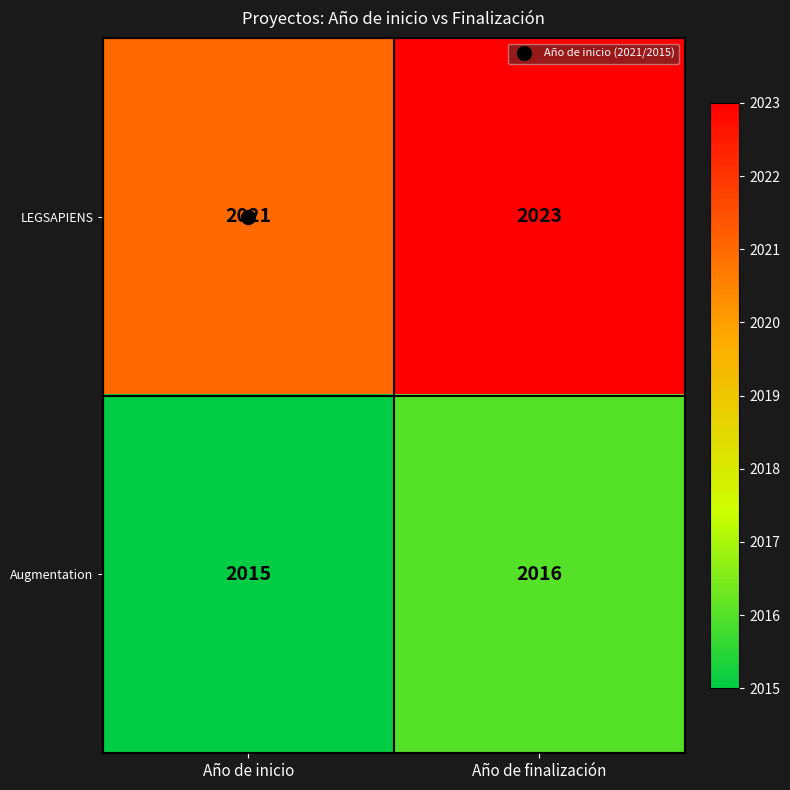

At which label does Augmentation reach its peak?

Año de finalización